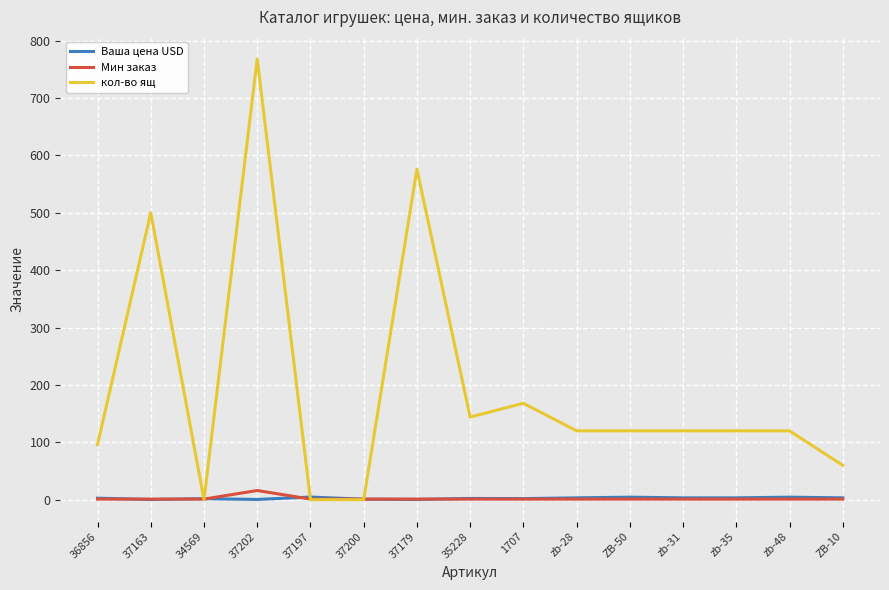

True or false: Ваша цена USD has a value of 3.2 at ZB-10.

True